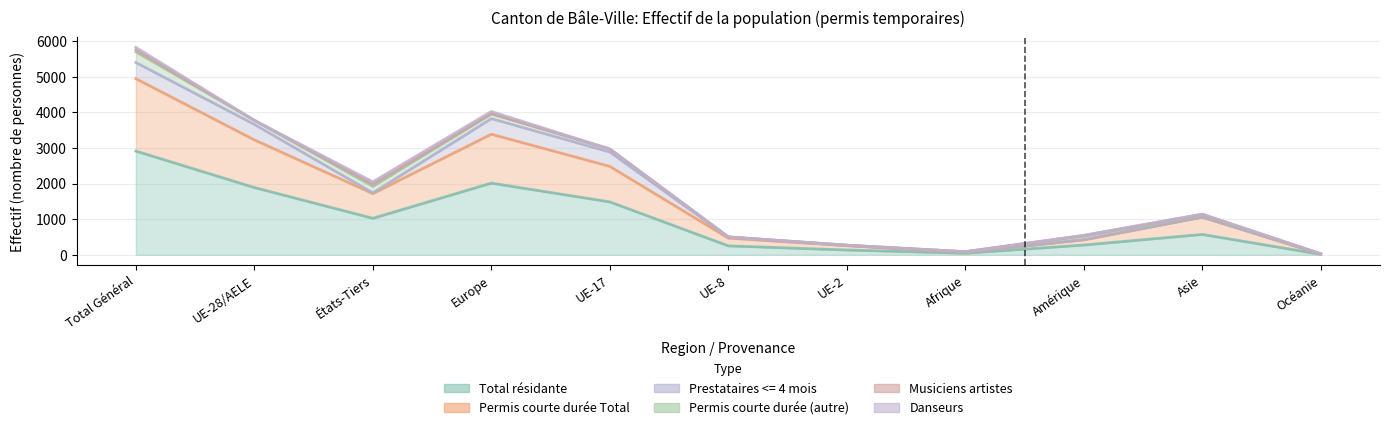

What is the difference between the maximum and minimum values in the Musiciens artistes series?

61